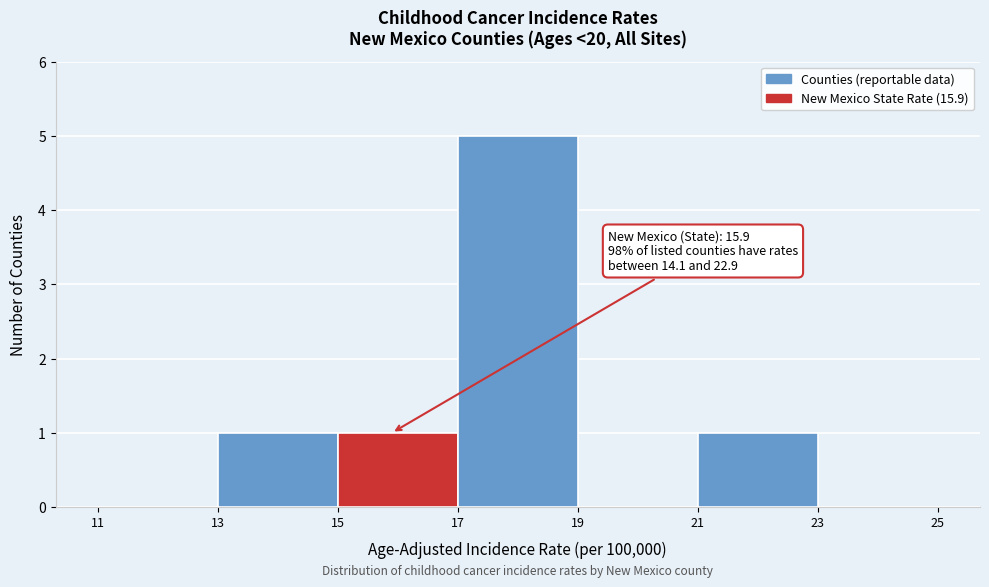

Over which range of the x-axis is the bar tallest?

17 to 19